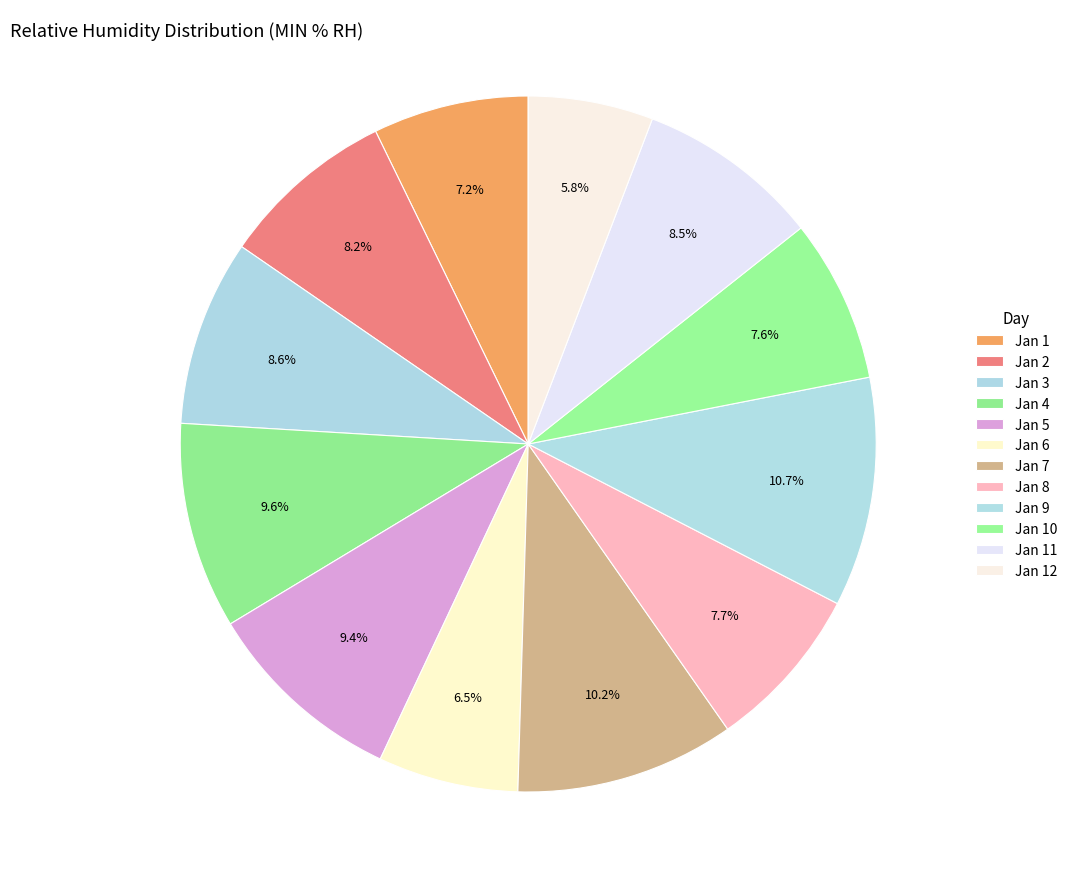

Between Jan 6 and Jan 11, which is larger?

Jan 11